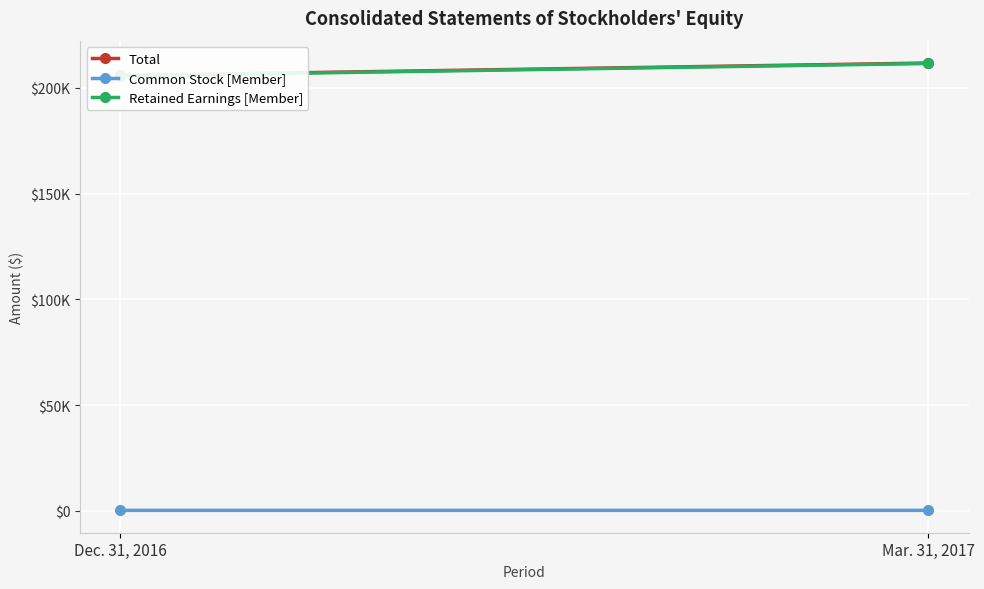

At which label is Common Stock [Member] closest to 210?

Mar. 31, 2017